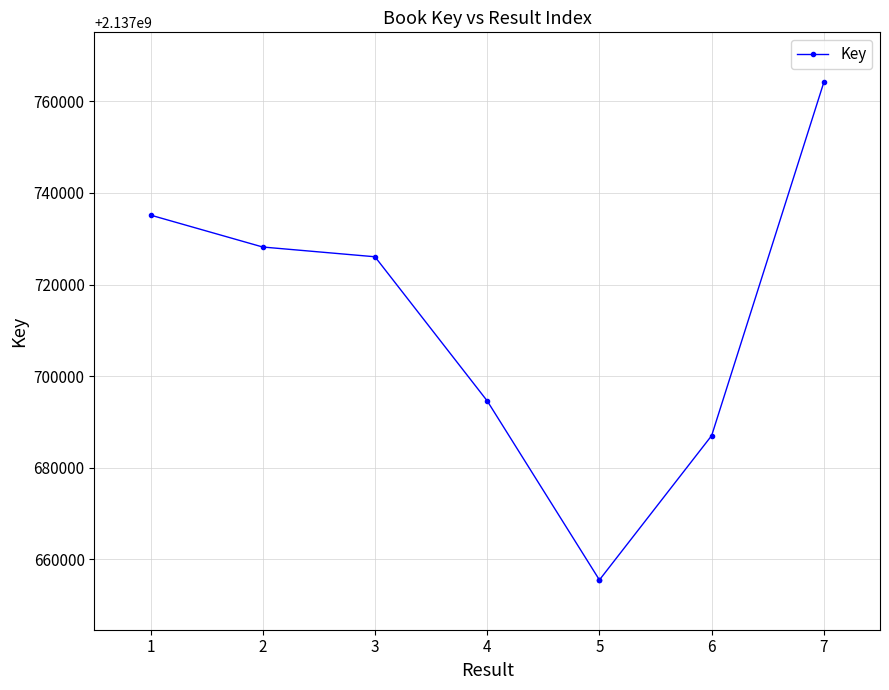

The value at 1 is 2137735169. True or false?

True